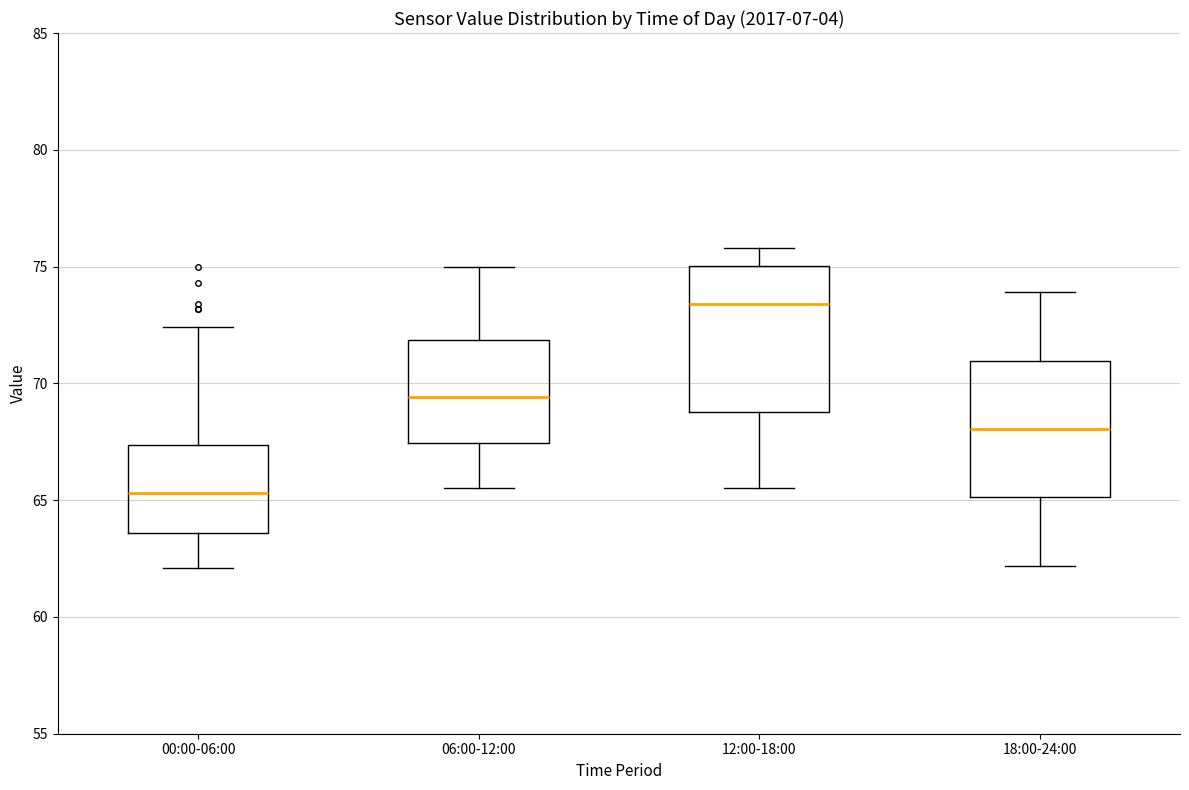

Reading left to right, transcribe this box plot: for each box, give where its median line is, the range the box spans, and where its two whiskers end, as read against the y-axis. The values are not printed on the chart, so give them approximately, as read against the axis.

00:00-06:00: median 65.5, box 63.5 to 67.5, whiskers 62.0 to 72.5
06:00-12:00: median 69.5, box 67.5 to 72.0, whiskers 65.5 to 75.0
12:00-18:00: median 73.5, box 69.0 to 75.0, whiskers 65.5 to 76.0
18:00-24:00: median 68.0, box 65.0 to 71.0, whiskers 62.0 to 74.0